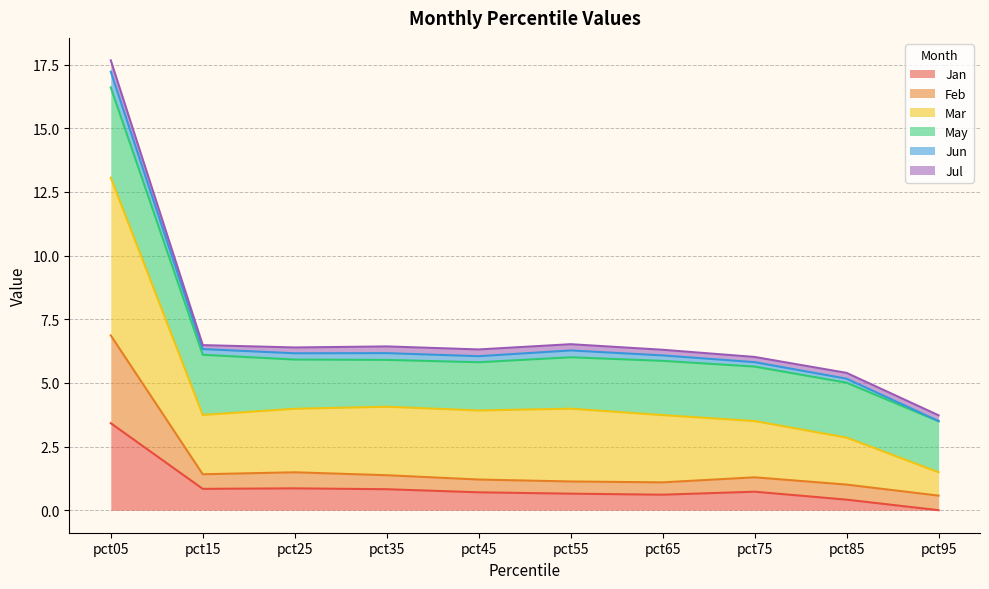

Between pct35 and pct25, which is larger?

pct25